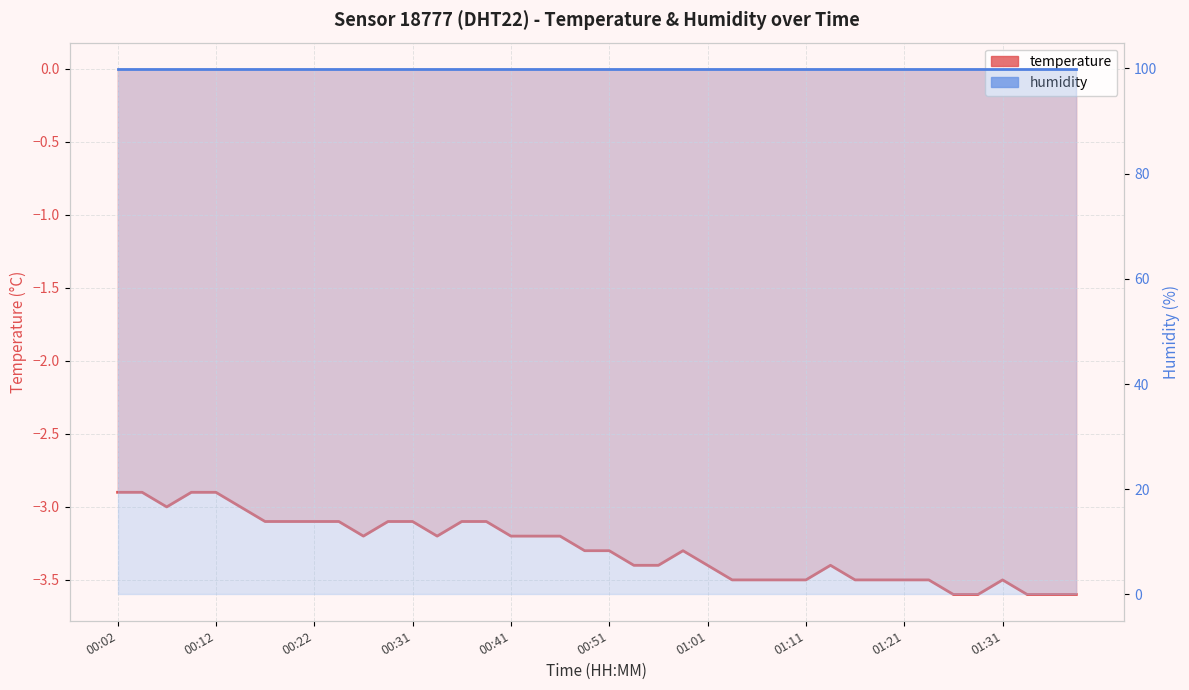

Between 19 and 31, which series saw the biggest shift?

temperature